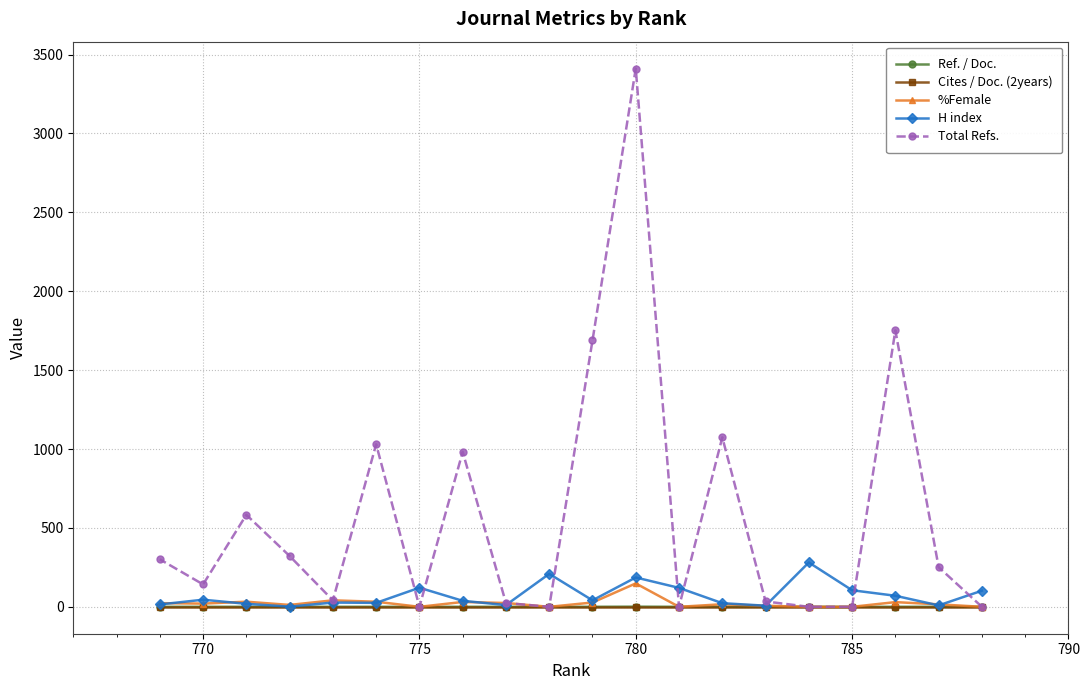

Which series has the largest total across all categories?

Total Refs.